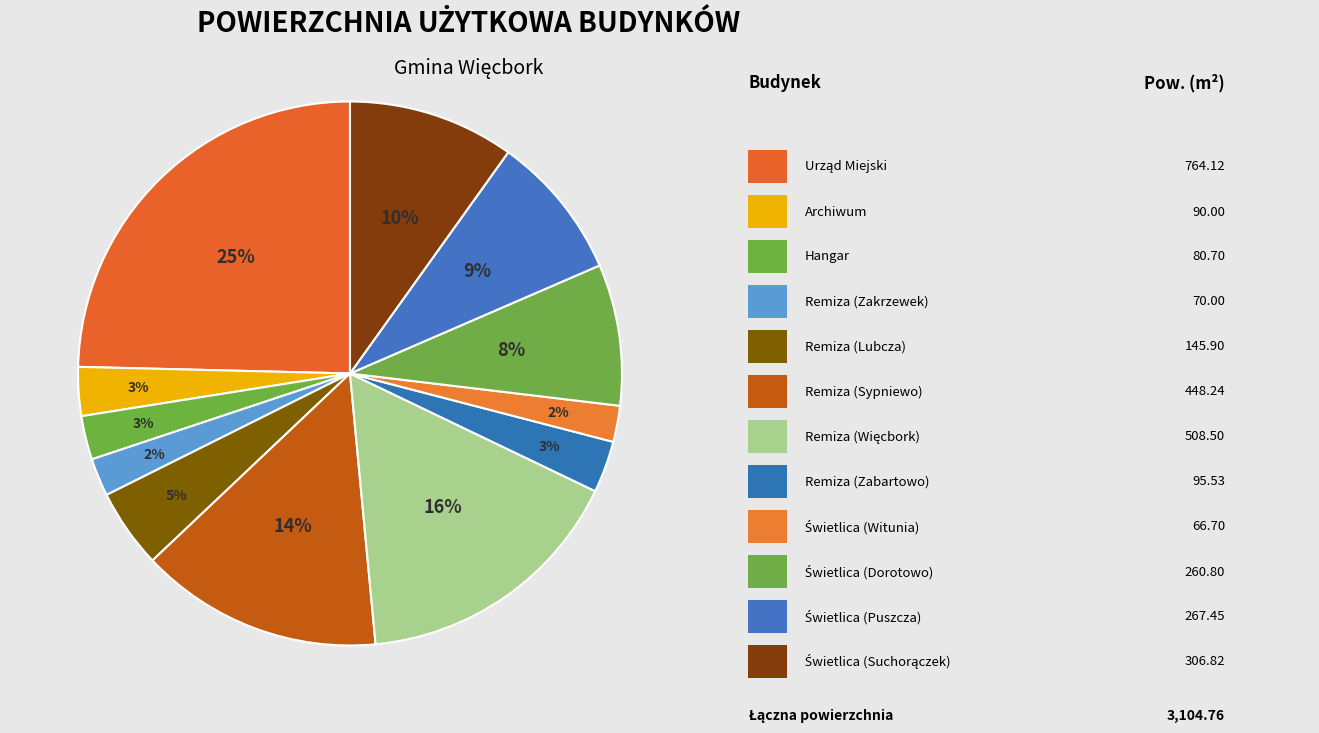

How many segments does this pie chart have?

12